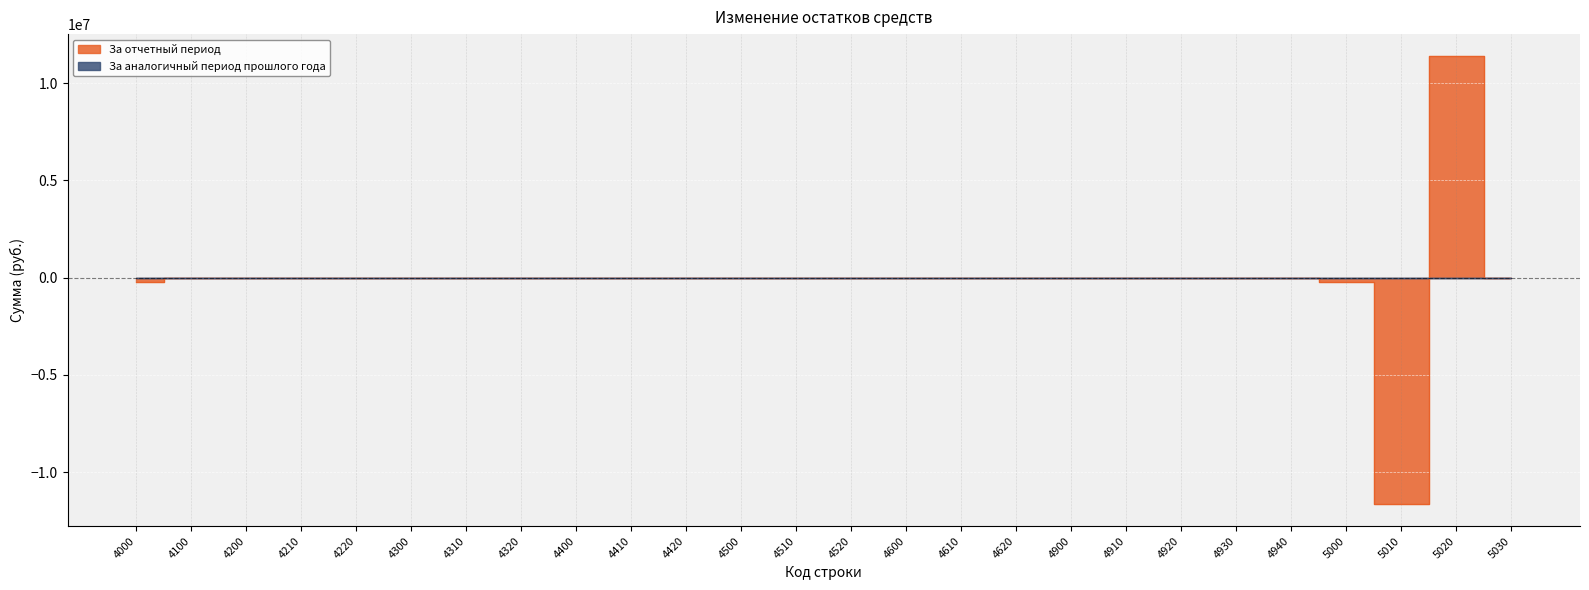

How many values are below zero?

3